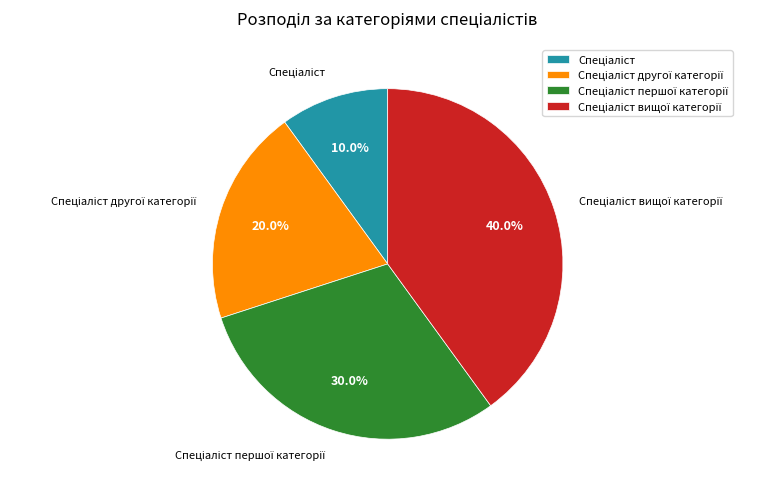

Is there a majority slice in this chart?

No